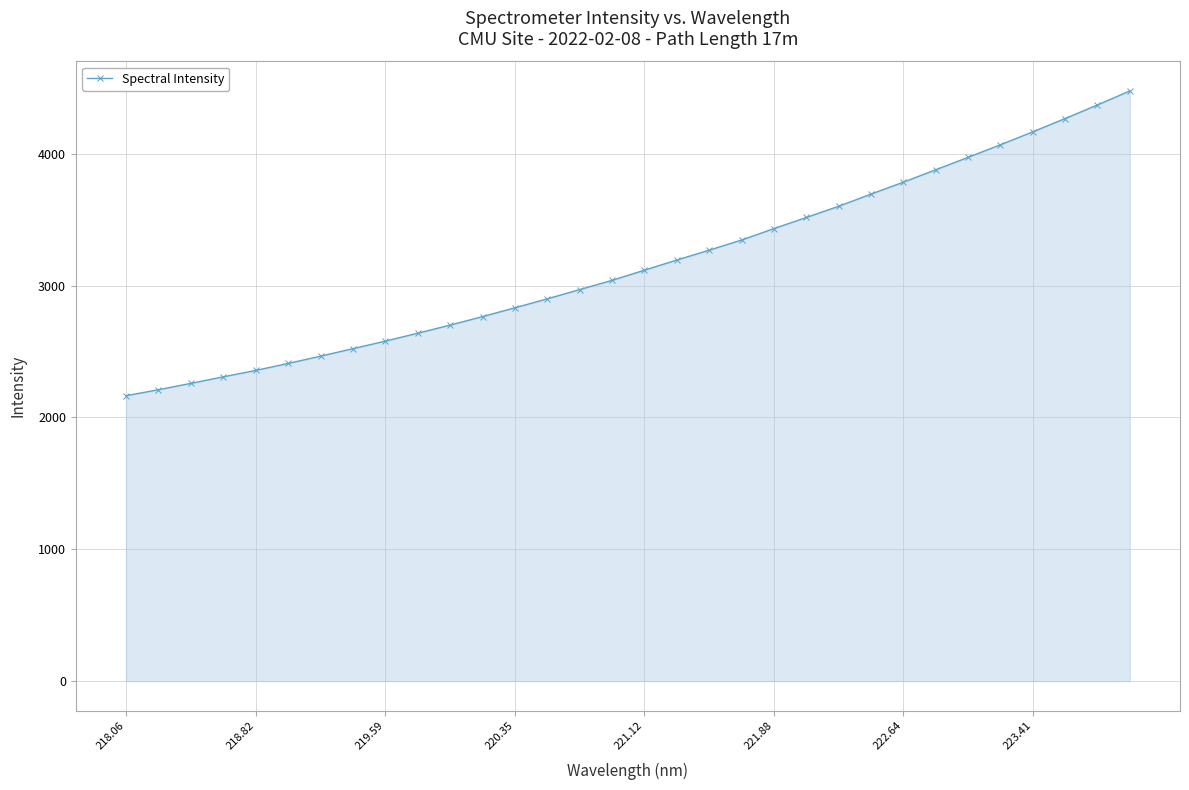

What is the minimum value shown in the chart?

2164.5